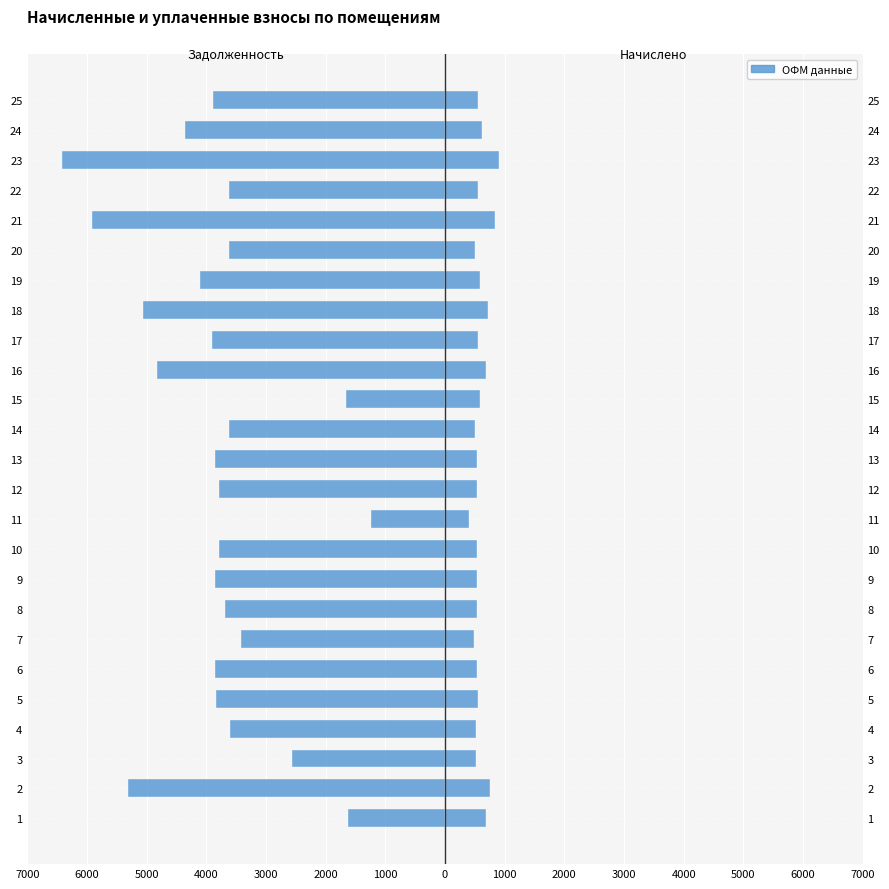

List the series in order of their overall mean, lowest first.

задолженность, начислено